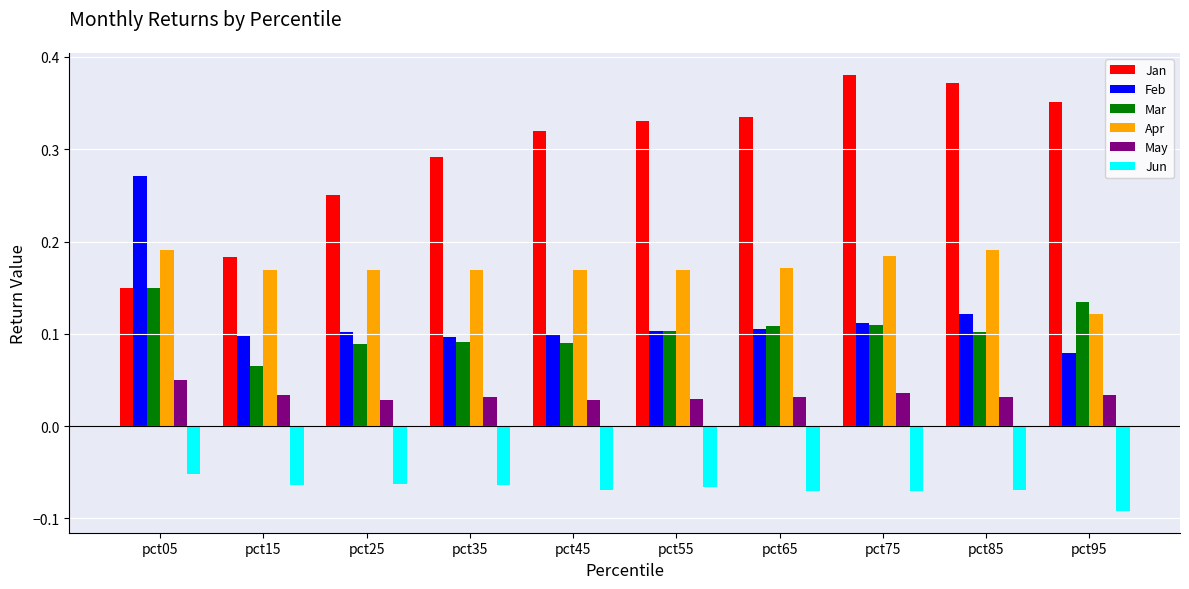

Which series changed the most between pct05 and pct15?

Feb